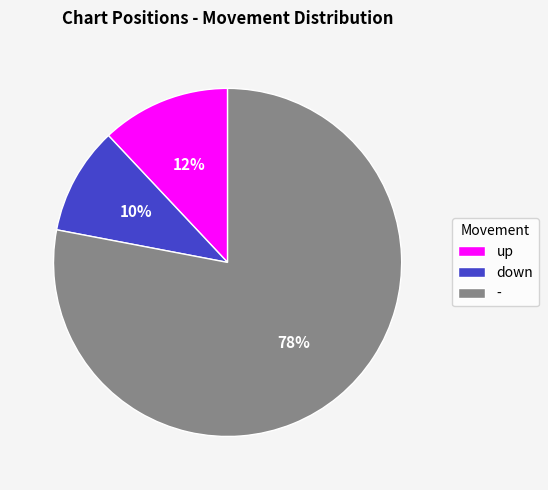

To the nearest percent, what is the combined percentage of - and up?

90%